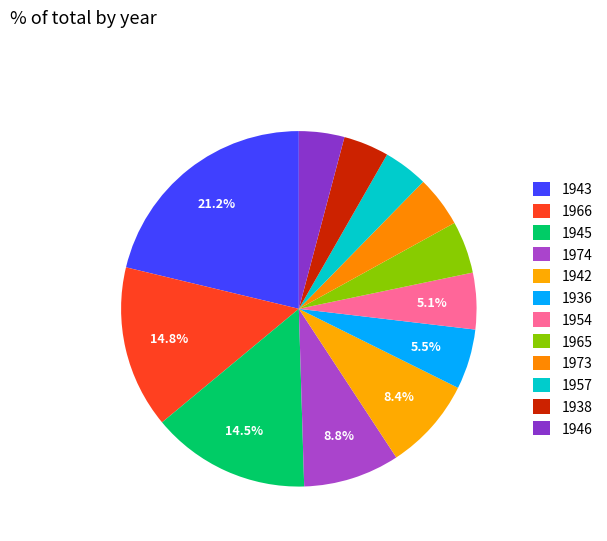

To the nearest percent, what portion does 1954 represent?

5%